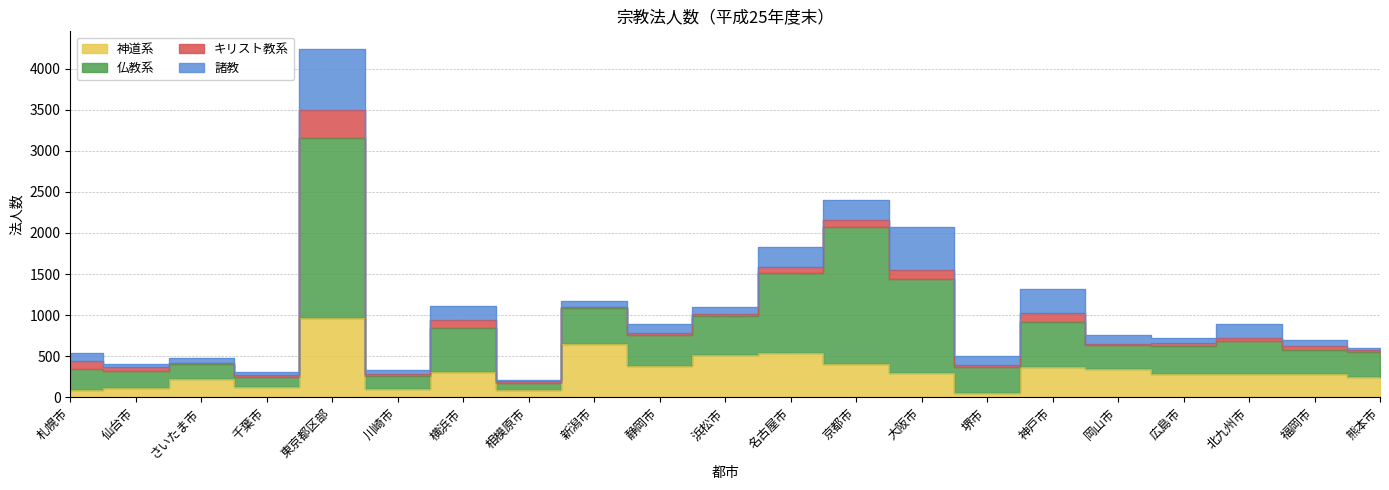

How many categories are shown in the chart?

21